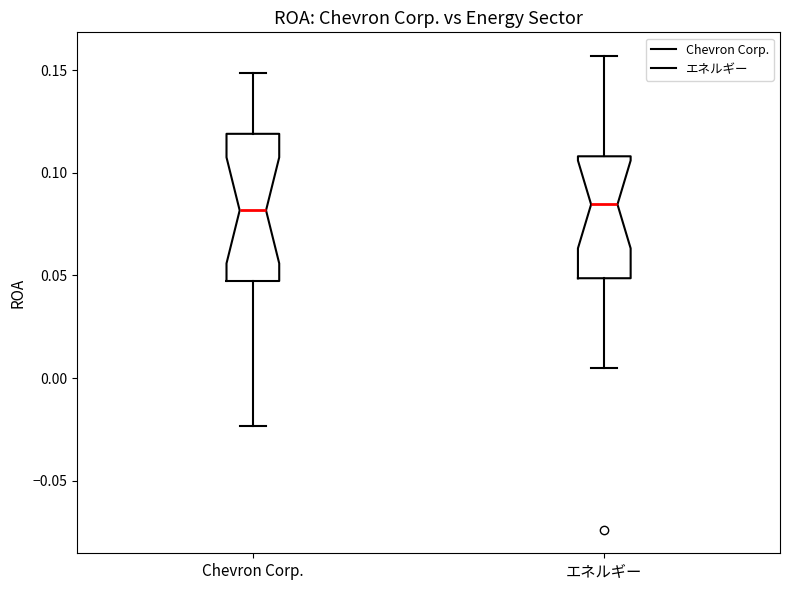

Reading left to right, read every box against the y-axis: the position of its median line, the range the box covers, and the ends of its whiskers. The values are not printed on the chart, so give them approximately, as read against the axis.

Chevron Corp.: median 0.080, box 0.045 to 0.120, whiskers -0.025 to 0.150
エネルギー: median 0.085, box 0.050 to 0.110, whiskers 0.005 to 0.155